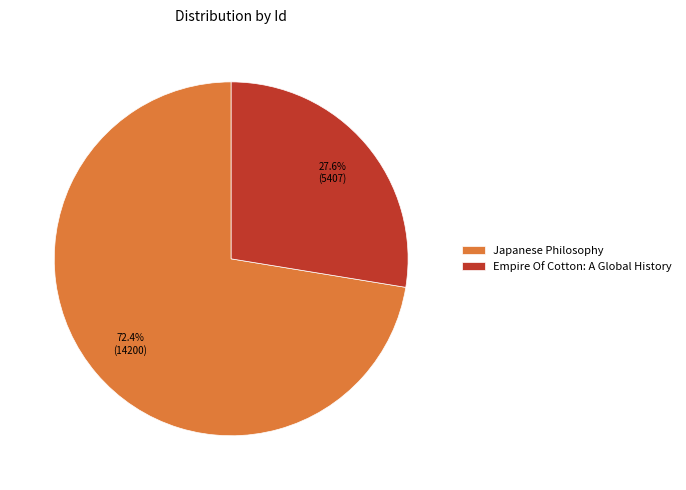

Does Empire Of Cotton: A Global History account for over 50% of the chart?

No